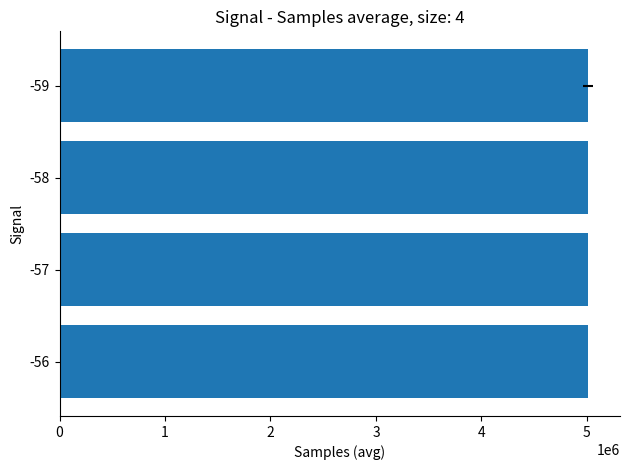

Count the number of categories in the chart.

4